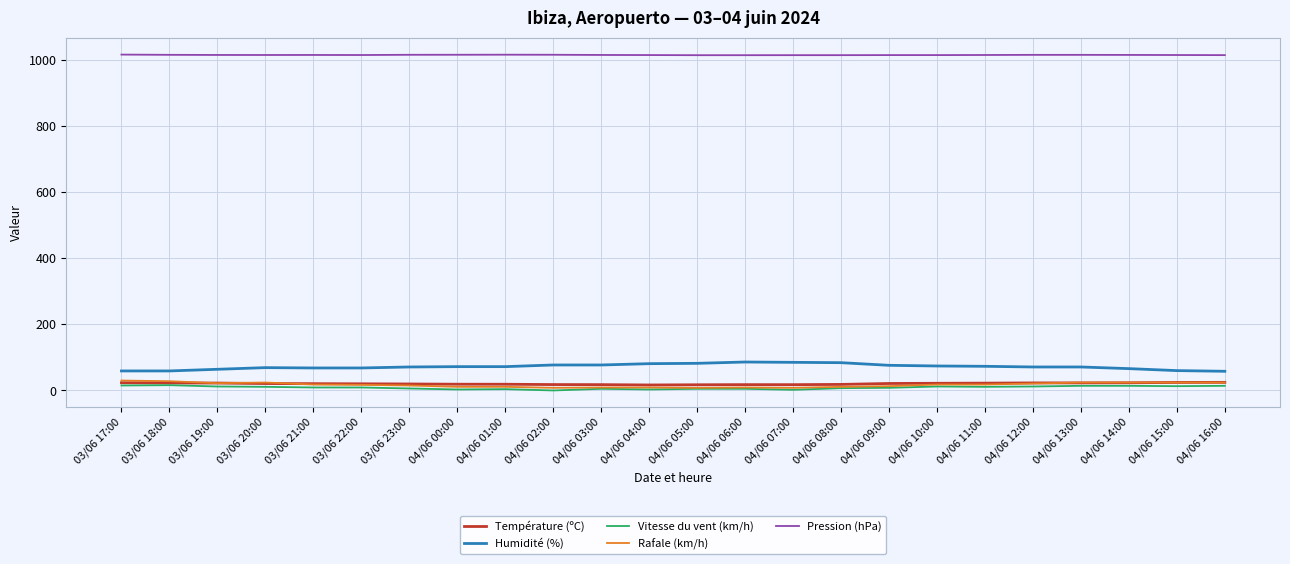

What is the difference between the highest and lowest values at 03/06 19:00?

1002.1